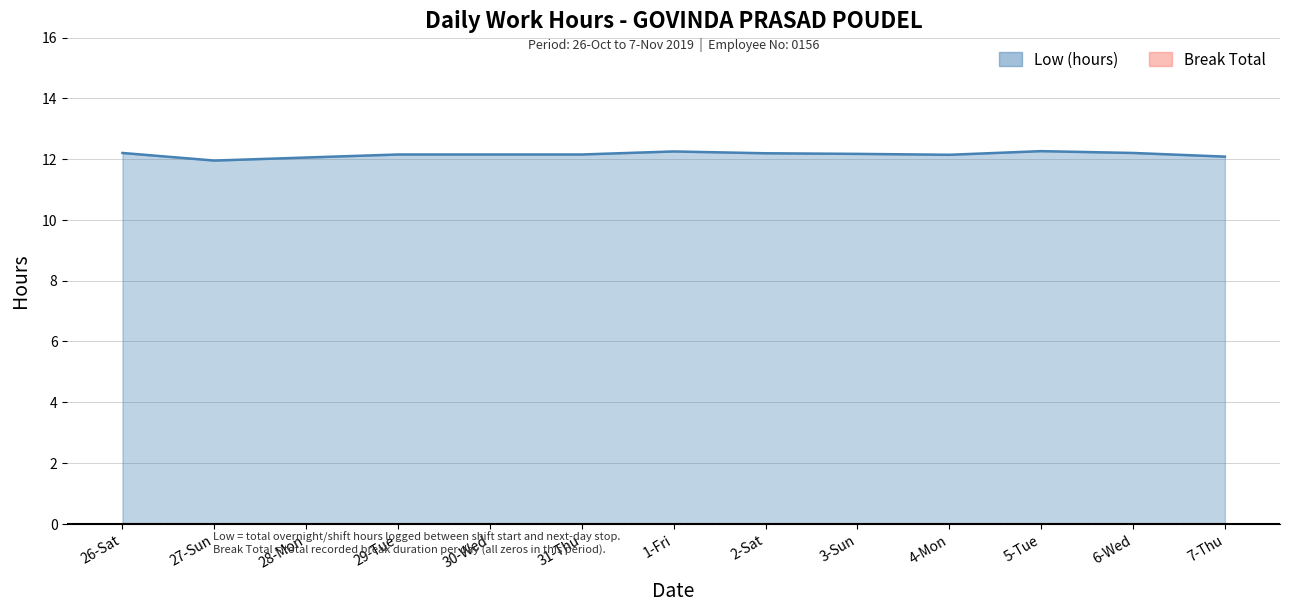

Count the number of categories in the chart.

13